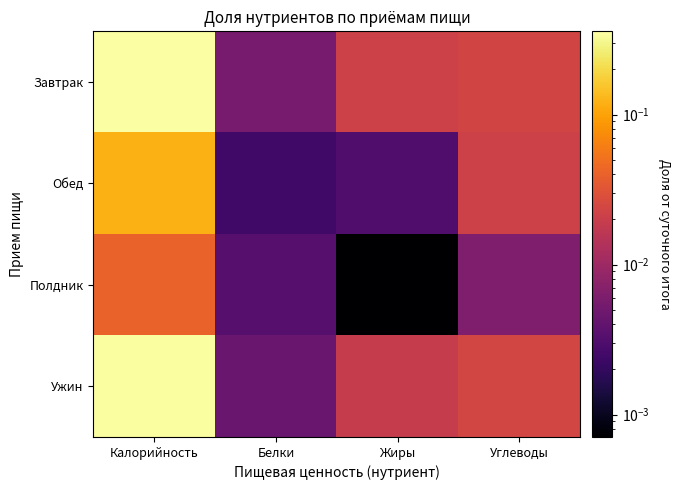

Rank the series by their maximum value, from lowest to highest.

Полдник, Обед, Ужин, Завтрак